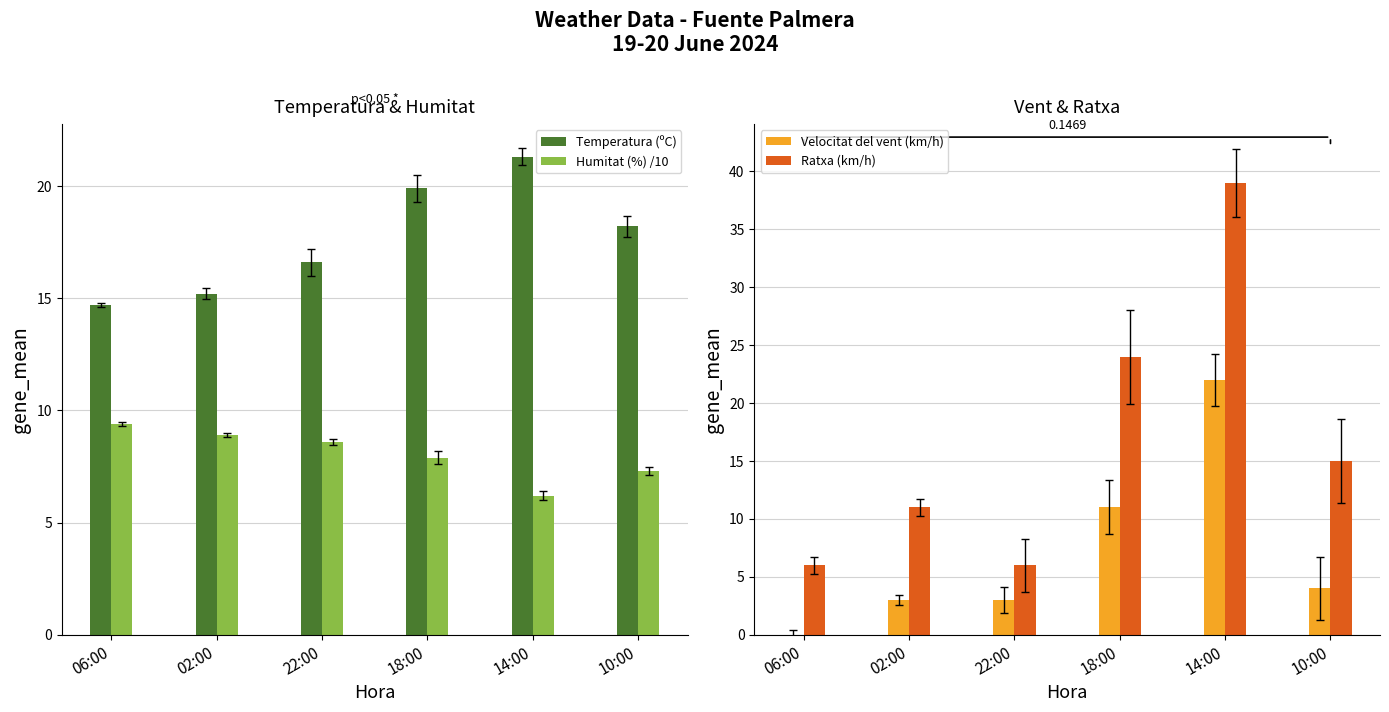

How many values in the Temperatura (ºC) series exceed 18?

3